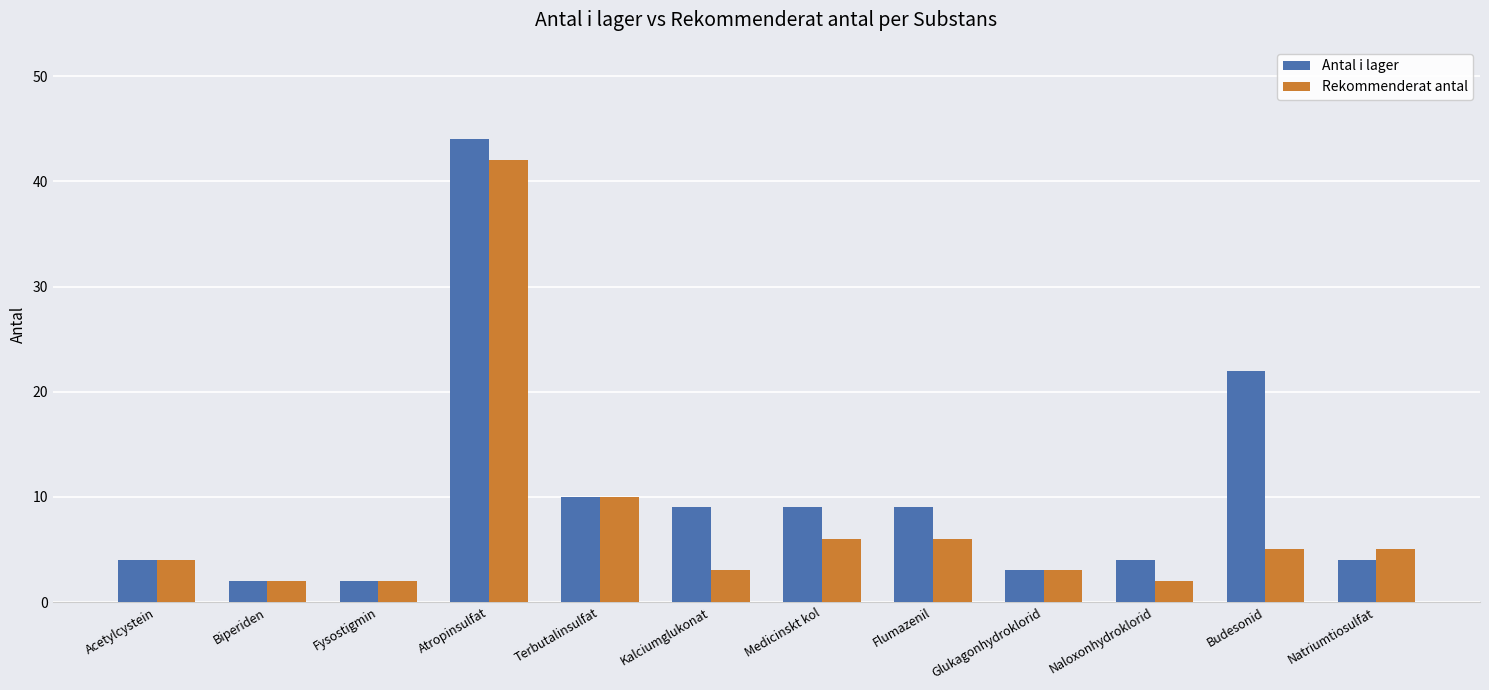

True or false: Rekommenderat antal has a value of 10 at Terbutalinsulfat.

True